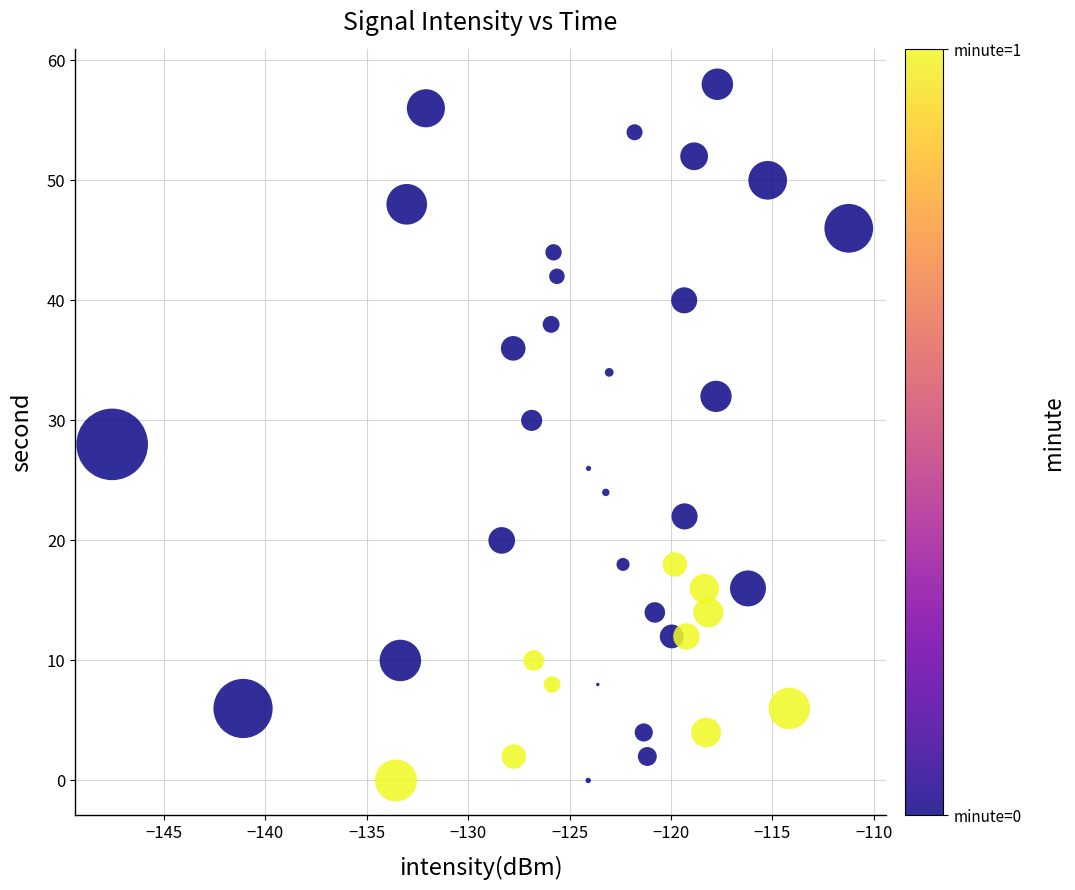

What is the range of Y values (max minus min)?

58